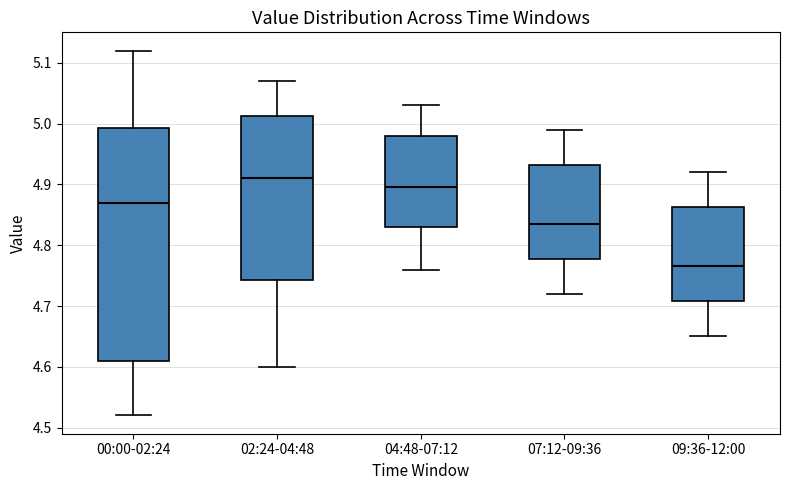

Which box's median line is the lowest?

09:36-12:00